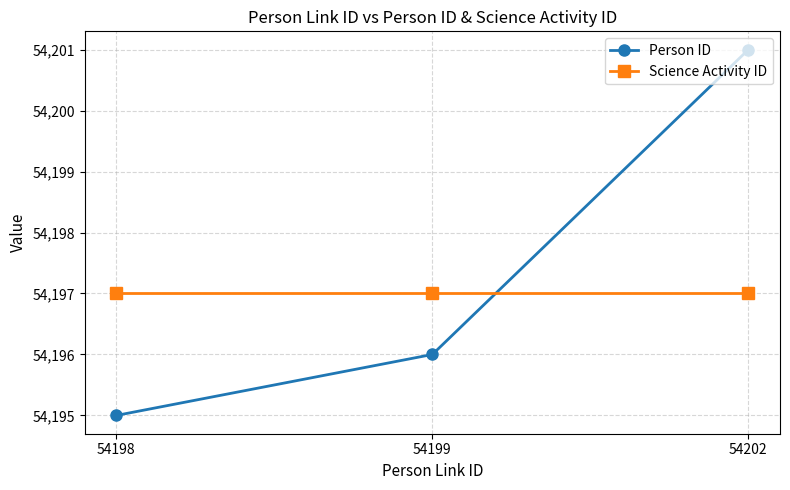

Which series has the widest spread of values?

Person ID